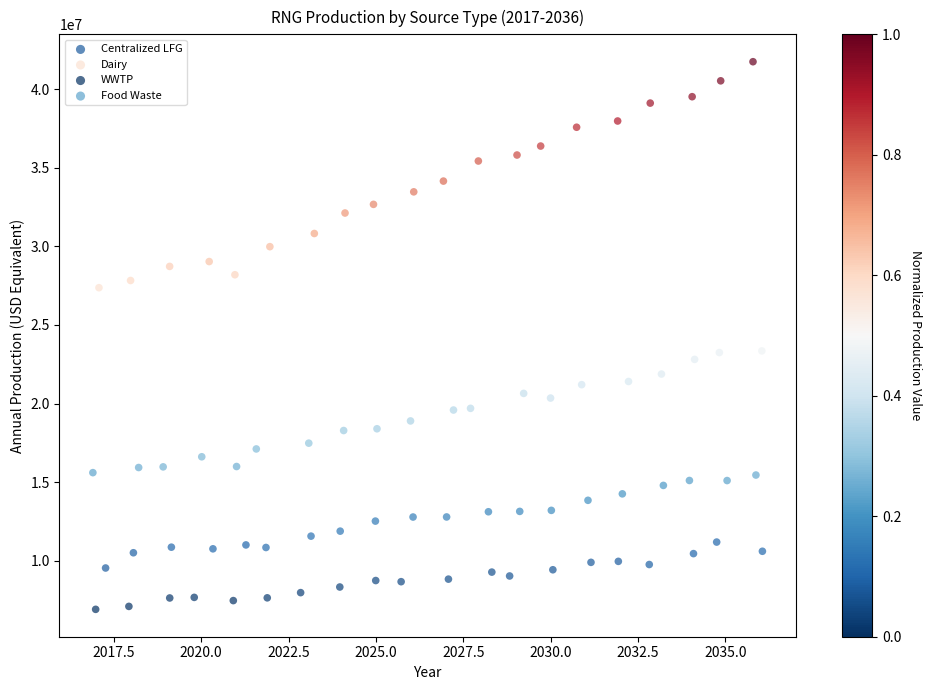

What are all the series names shown in the legend?

Centralized LFG, Dairy, WWTP, Food Waste